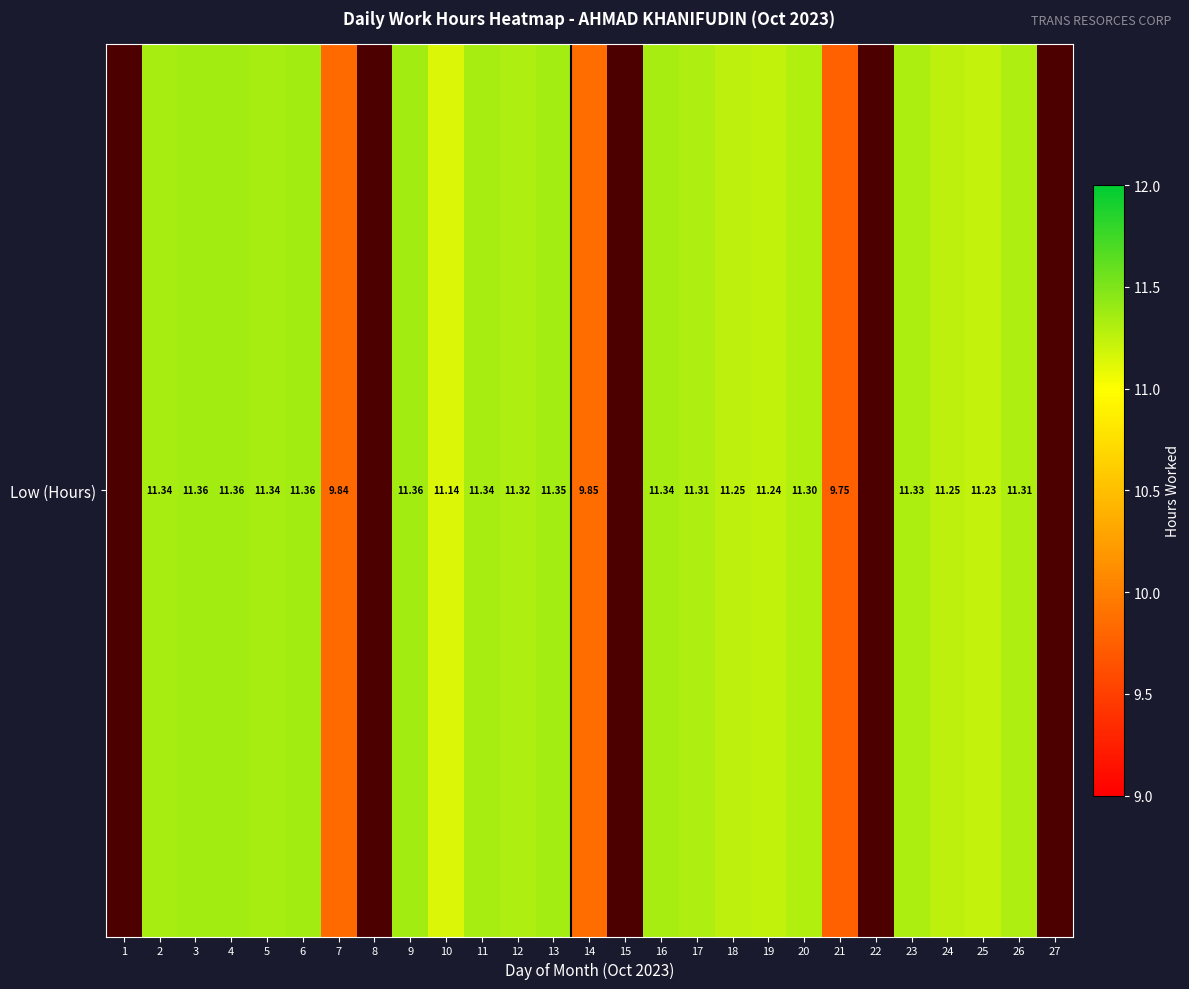

Rank the categories by value from lowest to highest.

1, 8, 15, 22, 27, 21, 7, 14, 10, 25, 19, 18, 24, 20, 17, 26, 12, 23, 2, 5, 11, 16, 13, 3, 4, 6, 9